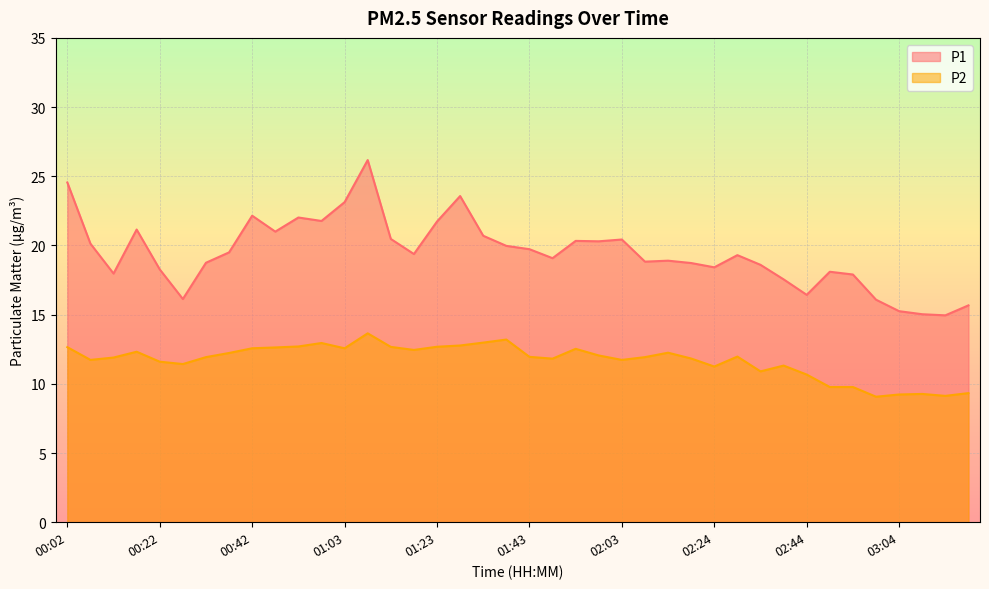

At 02:24, list the series in order from largest to smallest.

P1, P2